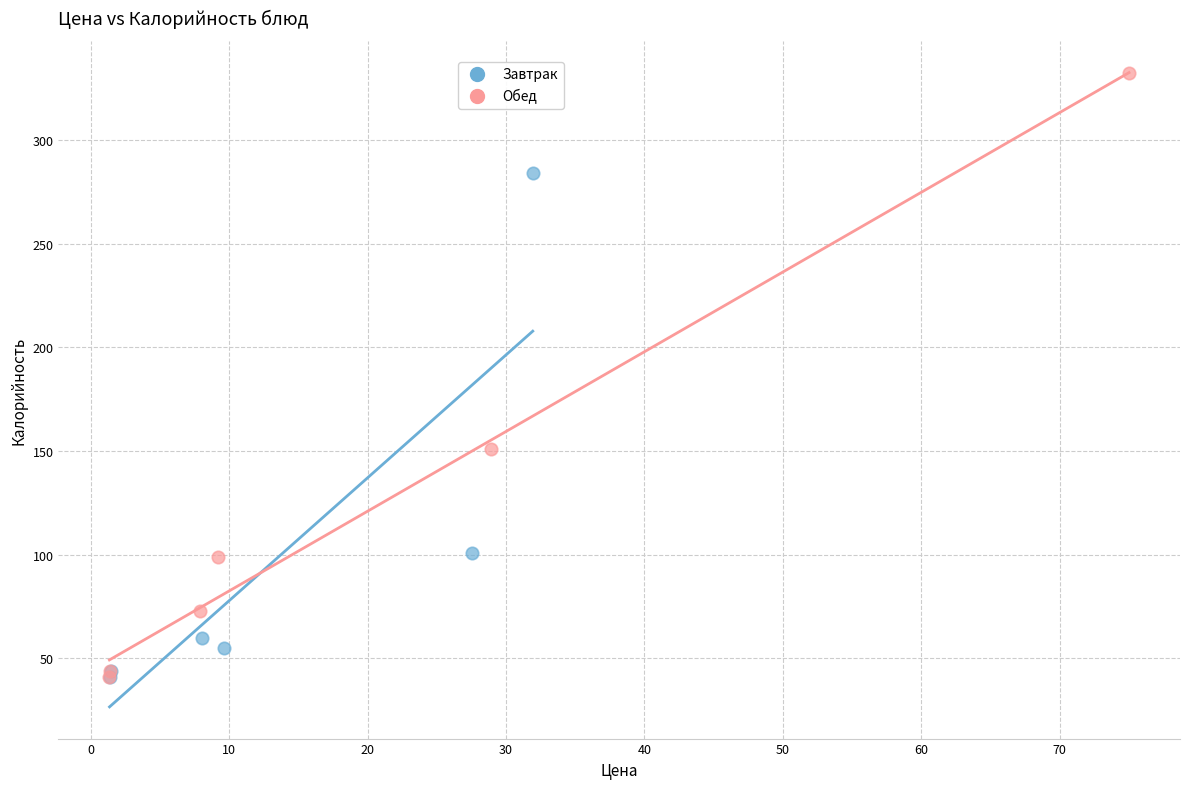

Which series reaches the maximum Y coordinate?

Обед